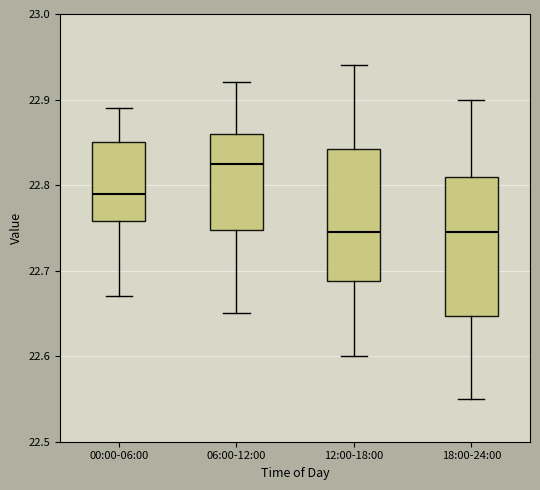

Where is the upper edge of the box for 06:00-12:00 on the y-axis? The values are not printed on the chart, so give them approximately, as read against the axis.

22.86